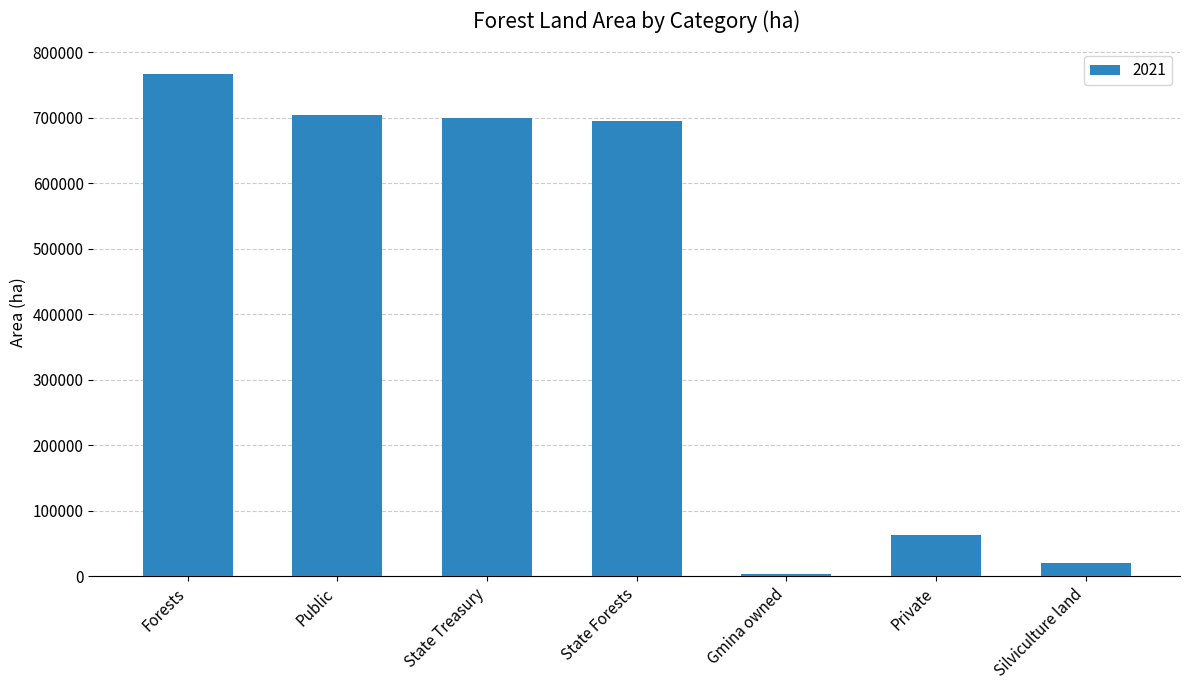

Reading left to right, transcribe all the data shown in this chart.

767046	703533	699754	694362	3429	63514	20078